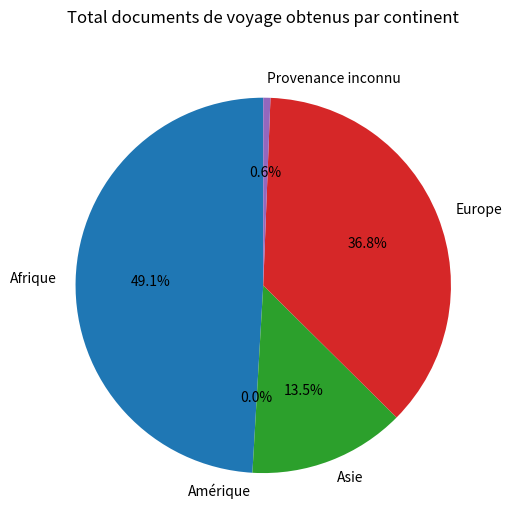

Count the number of slices in the pie.

5